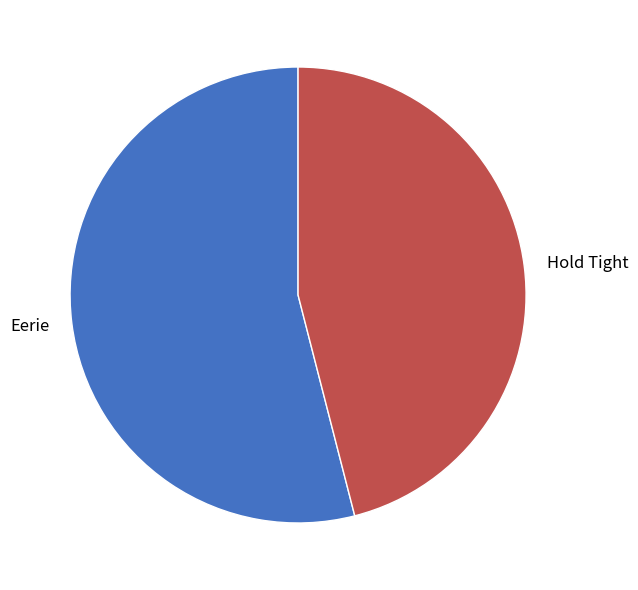

What is the ratio of the value at Hold Tight to the value at Eerie?

0.9